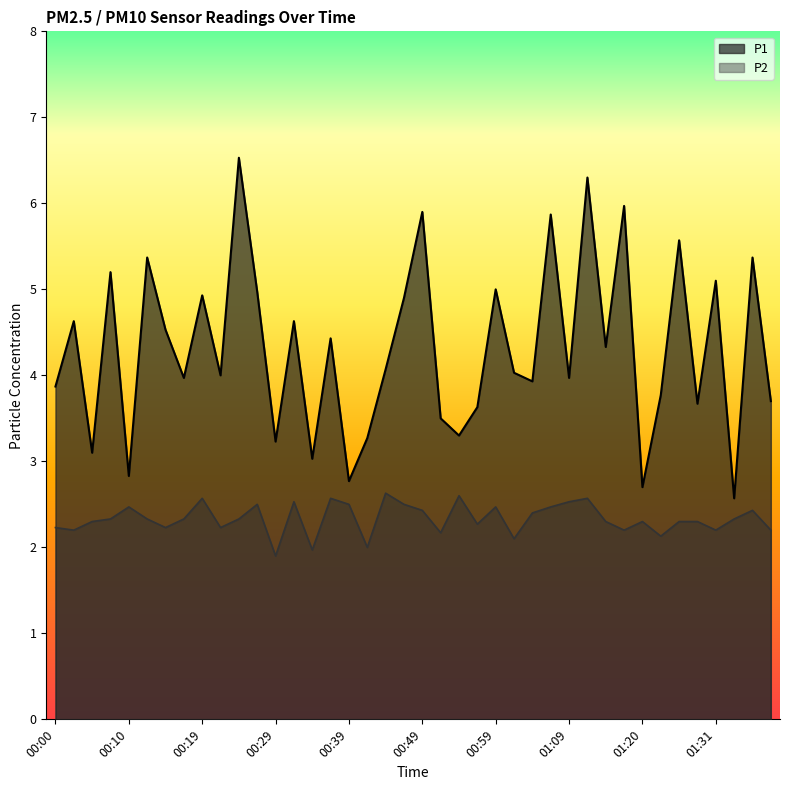

Which series has the widest spread of values?

P1